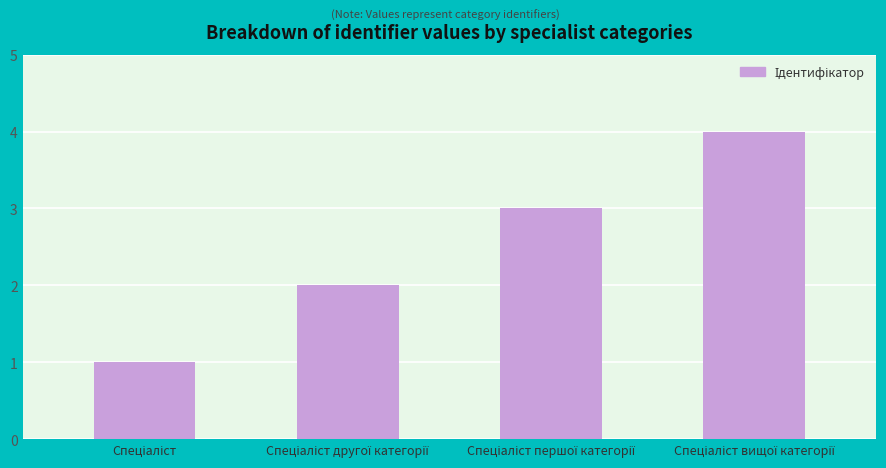

What is the value of the 4th bar from the left?

4